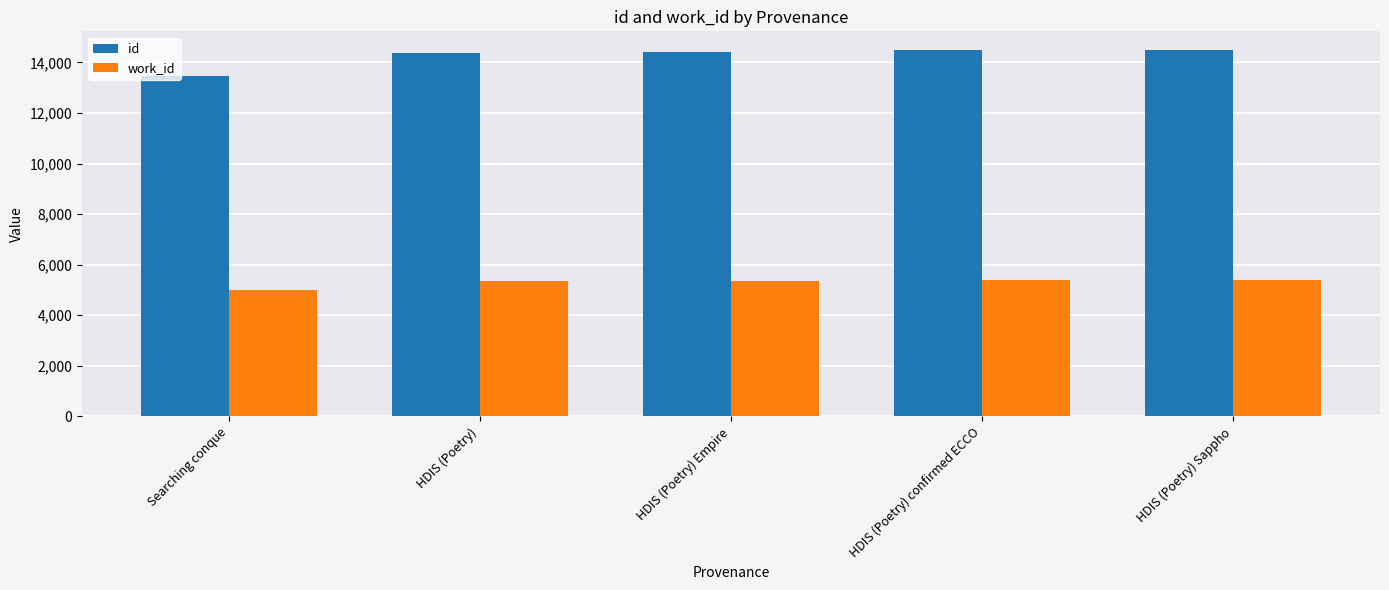

What is the maximum value shown in the chart?

14503